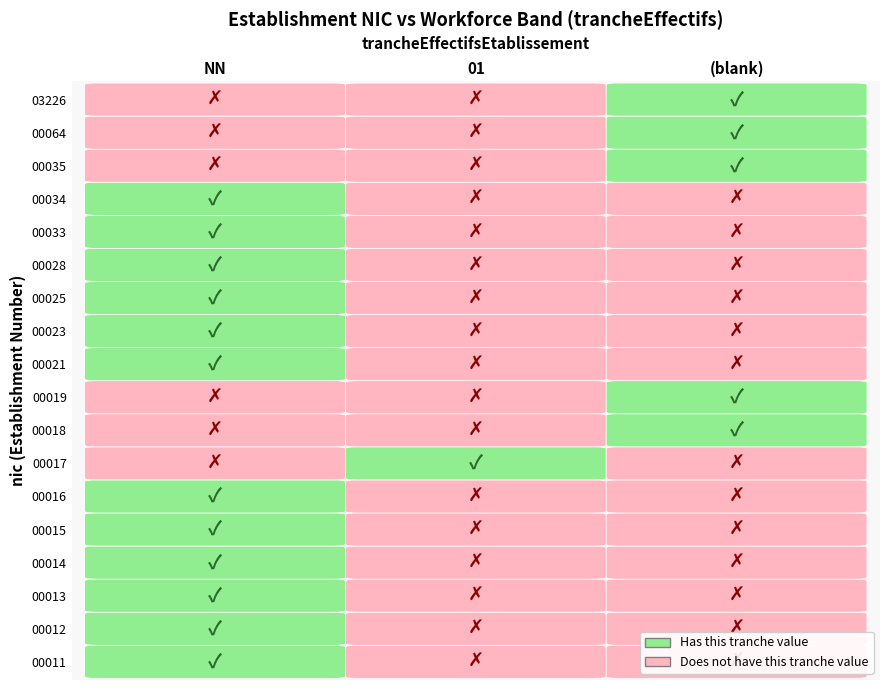

Rank the series by their maximum value, from highest to lowest.

00017, 00025, 00033, 00034, 00015, 00016, 00019, 00021, 00018, 00014, 00013, 00012, 00011, 00028, 00064, 00035, 00023, 03226